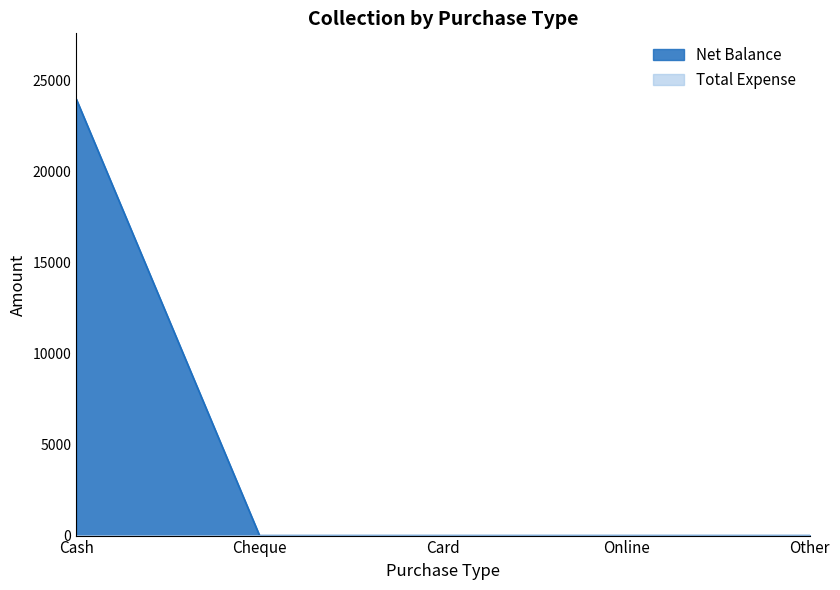

Reading left to right, transcribe all the data shown in this chart.

23999	0	0	0	0